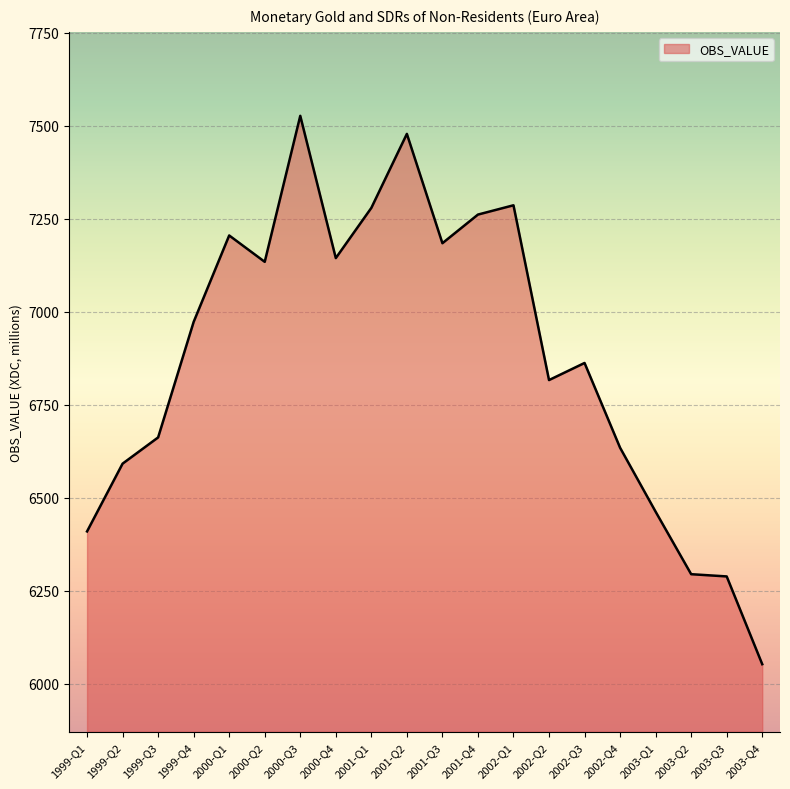

What is the ratio of the value at 2002-Q2 to the value at 2001-Q4?

0.9